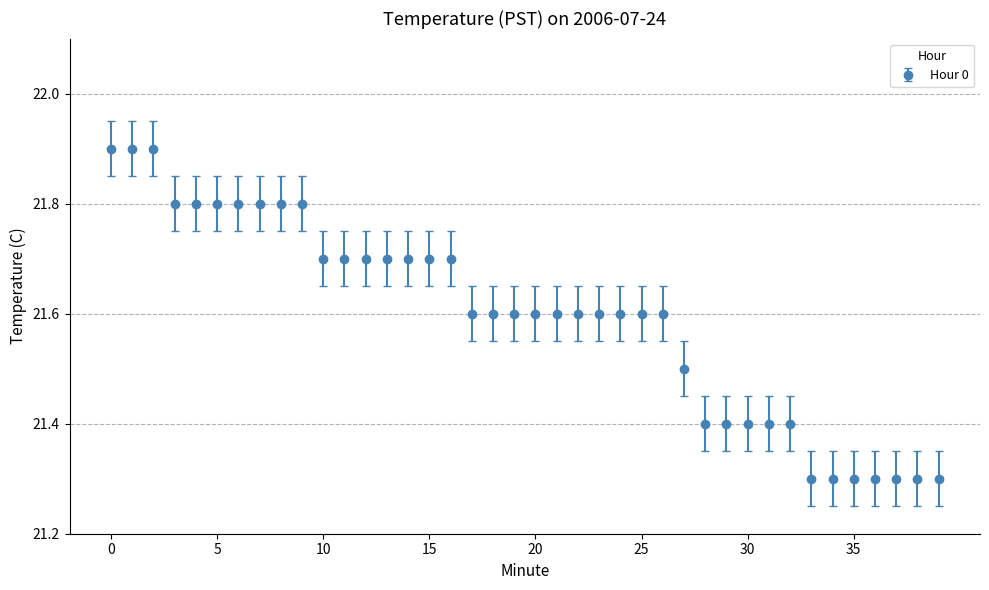

What is the difference between the maximum and minimum values?

0.6